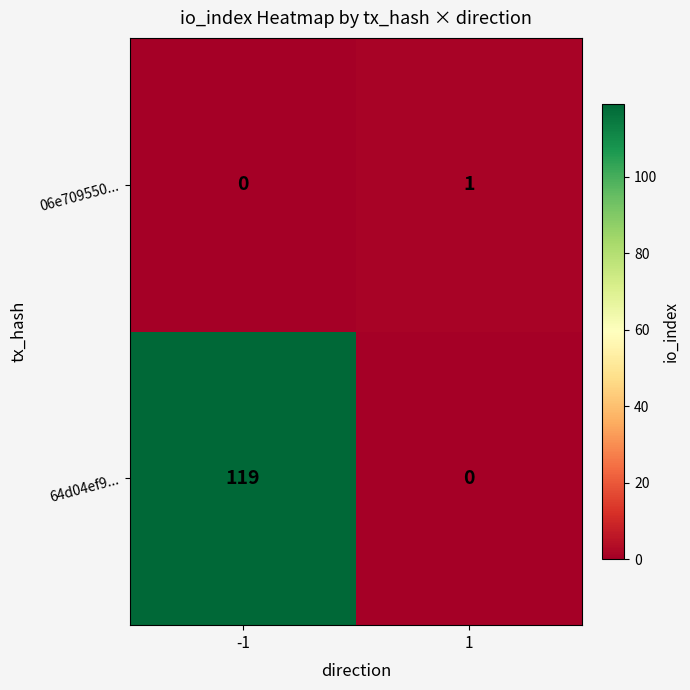

True or false: 64d04ef9... has a value of 0 at 1.

True